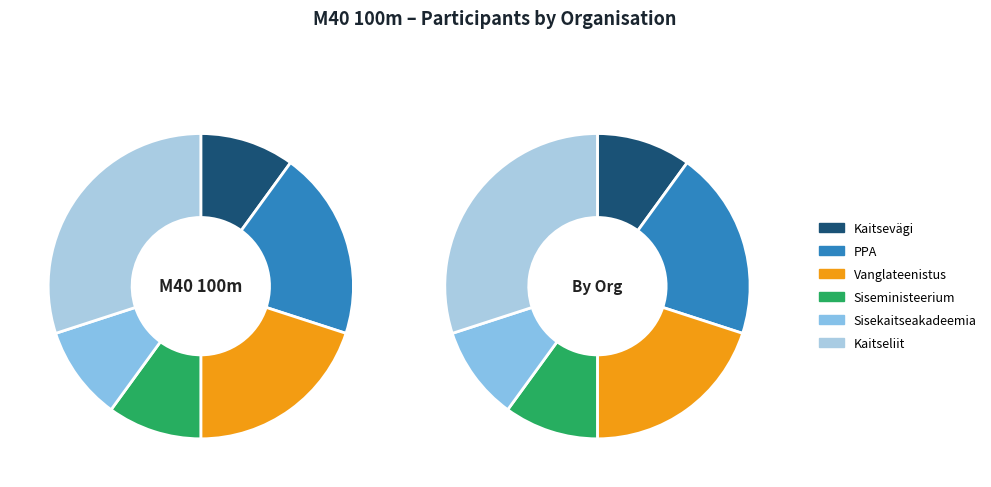

What percentage do Vanglateenistus and Kaitseliit together represent?

50.0%